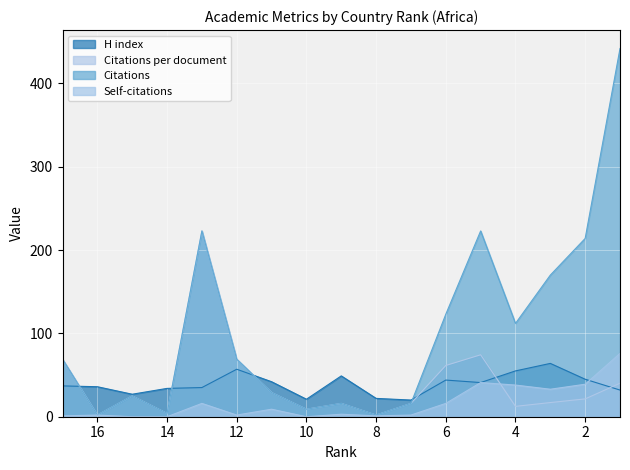

At which category does Self-citations reach its first local valley?

12